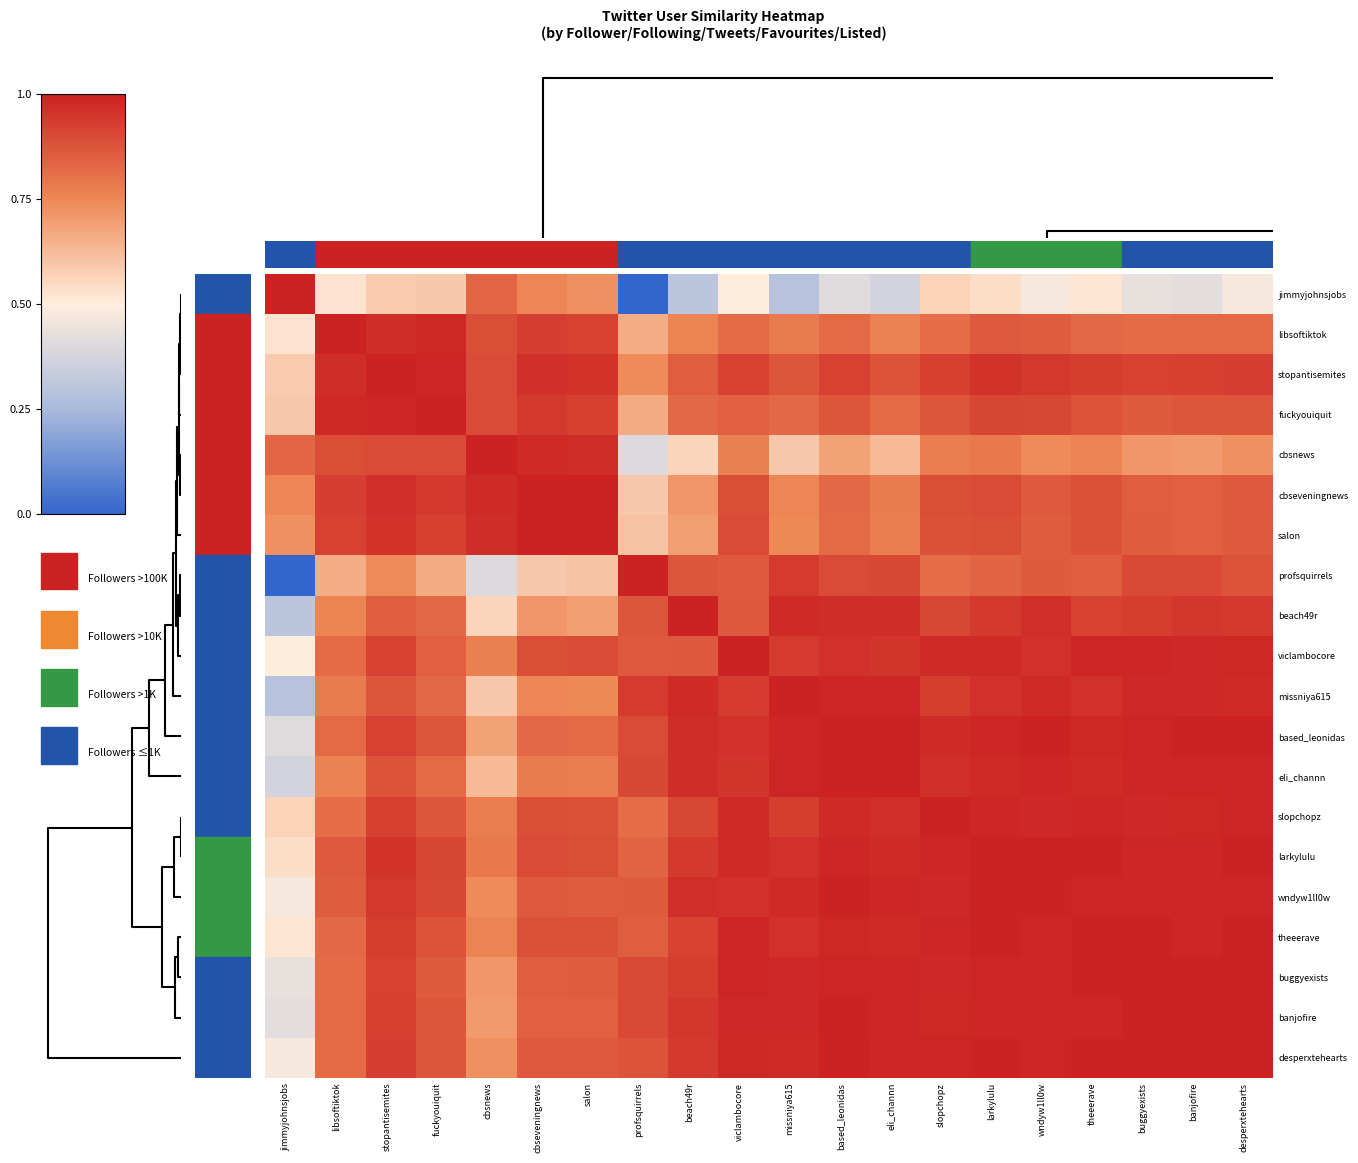

Reading left to right, transcribe all the data shown in this chart.

jimmyjohnsjobs: jimmyjohnsjobs=1.0	libsoftiktok=0.5	stopantisemites=0.6	fuckyouiquit=0.6	cbsnews=0.8	cbseveningnews=0.8	salon=0.7	profsquirrels=0.0	beach49r=0.3	viclambocore=0.5	missniya615=0.3	based_leonidas=0.4	eli_channn=0.4	slopchopz=0.6	larkylulu=0.5	wndyw1ll0w=0.5	theeerave=0.5	buggyexists=0.4	banjofire=0.4	desperxtehearts=0.5
libsoftiktok: jimmyjohnsjobs=0.5	libsoftiktok=1.0	stopantisemites=1.0	fuckyouiquit=1.0	cbsnews=0.9	cbseveningnews=0.9	salon=0.9	profsquirrels=0.7	beach49r=0.8	viclambocore=0.8	missniya615=0.8	based_leonidas=0.8	eli_channn=0.8	slopchopz=0.8	larkylulu=0.9	wndyw1ll0w=0.9	theeerave=0.8	buggyexists=0.8	banjofire=0.8	desperxtehearts=0.8
stopantisemites: jimmyjohnsjobs=0.6	libsoftiktok=1.0	stopantisemites=1.0	fuckyouiquit=1.0	cbsnews=0.9	cbseveningnews=1.0	salon=1.0	profsquirrels=0.7	beach49r=0.9	viclambocore=0.9	missniya615=0.9	based_leonidas=0.9	eli_channn=0.9	slopchopz=0.9	larkylulu=1.0	wndyw1ll0w=0.9	theeerave=0.9	buggyexists=0.9	banjofire=0.9	desperxtehearts=0.9
fuckyouiquit: jimmyjohnsjobs=0.6	libsoftiktok=1.0	stopantisemites=1.0	fuckyouiquit=1.0	cbsnews=0.9	cbseveningnews=0.9	salon=0.9	profsquirrels=0.7	beach49r=0.8	viclambocore=0.8	missniya615=0.8	based_leonidas=0.9	eli_channn=0.8	slopchopz=0.9	larkylulu=0.9	wndyw1ll0w=0.9	theeerave=0.9	buggyexists=0.9	banjofire=0.9	desperxtehearts=0.9
cbsnews: jimmyjohnsjobs=0.8	libsoftiktok=0.9	stopantisemites=0.9	fuckyouiquit=0.9	cbsnews=1.0	cbseveningnews=1.0	salon=1.0	profsquirrels=0.4	beach49r=0.6	viclambocore=0.8	missniya615=0.6	based_leonidas=0.7	eli_channn=0.6	slopchopz=0.8	larkylulu=0.8	wndyw1ll0w=0.7	theeerave=0.8	buggyexists=0.7	banjofire=0.7	desperxtehearts=0.7
cbseveningnews: jimmyjohnsjobs=0.8	libsoftiktok=0.9	stopantisemites=1.0	fuckyouiquit=0.9	cbsnews=1.0	cbseveningnews=1.0	salon=1.0	profsquirrels=0.6	beach49r=0.7	viclambocore=0.9	missniya615=0.8	based_leonidas=0.8	eli_channn=0.8	slopchopz=0.9	larkylulu=0.9	wndyw1ll0w=0.9	theeerave=0.9	buggyexists=0.8	banjofire=0.8	desperxtehearts=0.9
salon: jimmyjohnsjobs=0.7	libsoftiktok=0.9	stopantisemites=1.0	fuckyouiquit=0.9	cbsnews=1.0	cbseveningnews=1.0	salon=1.0	profsquirrels=0.6	beach49r=0.7	viclambocore=0.9	missniya615=0.7	based_leonidas=0.8	eli_channn=0.8	slopchopz=0.9	larkylulu=0.9	wndyw1ll0w=0.9	theeerave=0.9	buggyexists=0.9	banjofire=0.8	desperxtehearts=0.9
profsquirrels: jimmyjohnsjobs=0.0	libsoftiktok=0.7	stopantisemites=0.7	fuckyouiquit=0.7	cbsnews=0.4	cbseveningnews=0.6	salon=0.6	profsquirrels=1.0	beach49r=0.9	viclambocore=0.9	missniya615=0.9	based_leonidas=0.9	eli_channn=0.9	slopchopz=0.8	larkylulu=0.8	wndyw1ll0w=0.9	theeerave=0.8	buggyexists=0.9	banjofire=0.9	desperxtehearts=0.9
beach49r: jimmyjohnsjobs=0.3	libsoftiktok=0.8	stopantisemites=0.9	fuckyouiquit=0.8	cbsnews=0.6	cbseveningnews=0.7	salon=0.7	profsquirrels=0.9	beach49r=1.0	viclambocore=0.9	missniya615=1.0	based_leonidas=1.0	eli_channn=1.0	slopchopz=0.9	larkylulu=0.9	wndyw1ll0w=1.0	theeerave=0.9	buggyexists=0.9	banjofire=0.9	desperxtehearts=0.9
viclambocore: jimmyjohnsjobs=0.5	libsoftiktok=0.8	stopantisemites=0.9	fuckyouiquit=0.8	cbsnews=0.8	cbseveningnews=0.9	salon=0.9	profsquirrels=0.9	beach49r=0.9	viclambocore=1.0	missniya615=0.9	based_leonidas=1.0	eli_channn=1.0	slopchopz=1.0	larkylulu=1.0	wndyw1ll0w=1.0	theeerave=1.0	buggyexists=1.0	banjofire=1.0	desperxtehearts=1.0
missniya615: jimmyjohnsjobs=0.3	libsoftiktok=0.8	stopantisemites=0.9	fuckyouiquit=0.8	cbsnews=0.6	cbseveningnews=0.8	salon=0.7	profsquirrels=0.9	beach49r=1.0	viclambocore=0.9	missniya615=1.0	based_leonidas=1.0	eli_channn=1.0	slopchopz=0.9	larkylulu=1.0	wndyw1ll0w=1.0	theeerave=1.0	buggyexists=1.0	banjofire=1.0	desperxtehearts=1.0
based_leonidas: jimmyjohnsjobs=0.4	libsoftiktok=0.8	stopantisemites=0.9	fuckyouiquit=0.9	cbsnews=0.7	cbseveningnews=0.8	salon=0.8	profsquirrels=0.9	beach49r=1.0	viclambocore=1.0	missniya615=1.0	based_leonidas=1.0	eli_channn=1.0	slopchopz=1.0	larkylulu=1.0	wndyw1ll0w=1.0	theeerave=1.0	buggyexists=1.0	banjofire=1.0	desperxtehearts=1.0
eli_channn: jimmyjohnsjobs=0.4	libsoftiktok=0.8	stopantisemites=0.9	fuckyouiquit=0.8	cbsnews=0.6	cbseveningnews=0.8	salon=0.8	profsquirrels=0.9	beach49r=1.0	viclambocore=1.0	missniya615=1.0	based_leonidas=1.0	eli_channn=1.0	slopchopz=1.0	larkylulu=1.0	wndyw1ll0w=1.0	theeerave=1.0	buggyexists=1.0	banjofire=1.0	desperxtehearts=1.0
slopchopz: jimmyjohnsjobs=0.6	libsoftiktok=0.8	stopantisemites=0.9	fuckyouiquit=0.9	cbsnews=0.8	cbseveningnews=0.9	salon=0.9	profsquirrels=0.8	beach49r=0.9	viclambocore=1.0	missniya615=0.9	based_leonidas=1.0	eli_channn=1.0	slopchopz=1.0	larkylulu=1.0	wndyw1ll0w=1.0	theeerave=1.0	buggyexists=1.0	banjofire=1.0	desperxtehearts=1.0
larkylulu: jimmyjohnsjobs=0.5	libsoftiktok=0.9	stopantisemites=1.0	fuckyouiquit=0.9	cbsnews=0.8	cbseveningnews=0.9	salon=0.9	profsquirrels=0.8	beach49r=0.9	viclambocore=1.0	missniya615=1.0	based_leonidas=1.0	eli_channn=1.0	slopchopz=1.0	larkylulu=1.0	wndyw1ll0w=1.0	theeerave=1.0	buggyexists=1.0	banjofire=1.0	desperxtehearts=1.0
wndyw1ll0w: jimmyjohnsjobs=0.5	libsoftiktok=0.9	stopantisemites=0.9	fuckyouiquit=0.9	cbsnews=0.7	cbseveningnews=0.9	salon=0.9	profsquirrels=0.9	beach49r=1.0	viclambocore=1.0	missniya615=1.0	based_leonidas=1.0	eli_channn=1.0	slopchopz=1.0	larkylulu=1.0	wndyw1ll0w=1.0	theeerave=1.0	buggyexists=1.0	banjofire=1.0	desperxtehearts=1.0
theeerave: jimmyjohnsjobs=0.5	libsoftiktok=0.8	stopantisemites=0.9	fuckyouiquit=0.9	cbsnews=0.8	cbseveningnews=0.9	salon=0.9	profsquirrels=0.8	beach49r=0.9	viclambocore=1.0	missniya615=1.0	based_leonidas=1.0	eli_channn=1.0	slopchopz=1.0	larkylulu=1.0	wndyw1ll0w=1.0	theeerave=1.0	buggyexists=1.0	banjofire=1.0	desperxtehearts=1.0
buggyexists: jimmyjohnsjobs=0.4	libsoftiktok=0.8	stopantisemites=0.9	fuckyouiquit=0.9	cbsnews=0.7	cbseveningnews=0.8	salon=0.9	profsquirrels=0.9	beach49r=0.9	viclambocore=1.0	missniya615=1.0	based_leonidas=1.0	eli_channn=1.0	slopchopz=1.0	larkylulu=1.0	wndyw1ll0w=1.0	theeerave=1.0	buggyexists=1.0	banjofire=1.0	desperxtehearts=1.0
banjofire: jimmyjohnsjobs=0.4	libsoftiktok=0.8	stopantisemites=0.9	fuckyouiquit=0.9	cbsnews=0.7	cbseveningnews=0.8	salon=0.8	profsquirrels=0.9	beach49r=0.9	viclambocore=1.0	missniya615=1.0	based_leonidas=1.0	eli_channn=1.0	slopchopz=1.0	larkylulu=1.0	wndyw1ll0w=1.0	theeerave=1.0	buggyexists=1.0	banjofire=1.0	desperxtehearts=1.0
desperxtehearts: jimmyjohnsjobs=0.5	libsoftiktok=0.8	stopantisemites=0.9	fuckyouiquit=0.9	cbsnews=0.7	cbseveningnews=0.9	salon=0.9	profsquirrels=0.9	beach49r=0.9	viclambocore=1.0	missniya615=1.0	based_leonidas=1.0	eli_channn=1.0	slopchopz=1.0	larkylulu=1.0	wndyw1ll0w=1.0	theeerave=1.0	buggyexists=1.0	banjofire=1.0	desperxtehearts=1.0